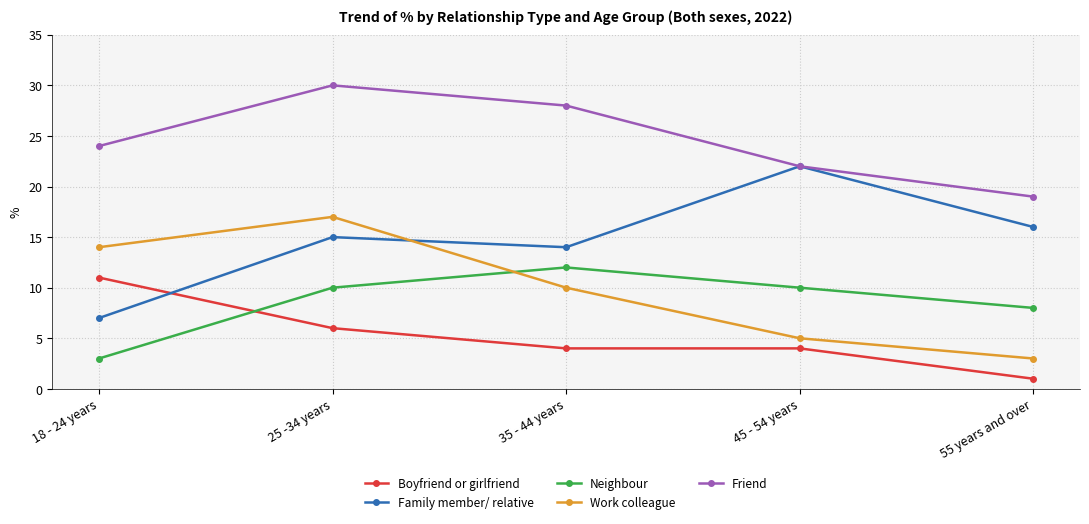

Reading left to right, list all the values displayed in this chart.

Boyfriend or girlfriend: 18 - 24 years=11	25 -34 years=6	35 - 44 years=4	45 - 54 years=4	55 years and over=1
Family member/ relative: 18 - 24 years=7	25 -34 years=15	35 - 44 years=14	45 - 54 years=22	55 years and over=16
Neighbour: 18 - 24 years=3	25 -34 years=10	35 - 44 years=12	45 - 54 years=10	55 years and over=8
Work colleague: 18 - 24 years=14	25 -34 years=17	35 - 44 years=10	45 - 54 years=5	55 years and over=3
Friend: 18 - 24 years=24	25 -34 years=30	35 - 44 years=28	45 - 54 years=22	55 years and over=19